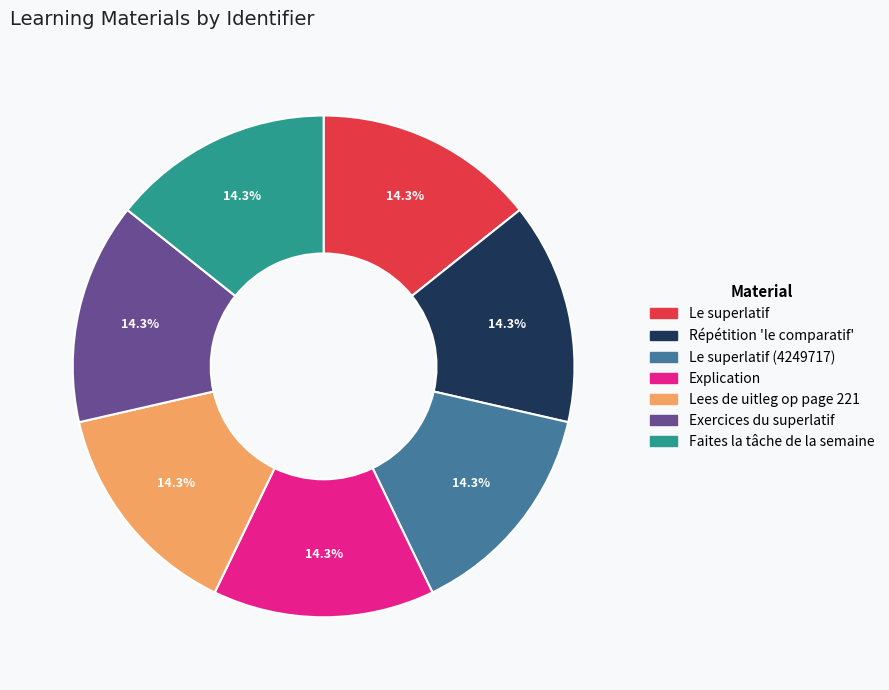

Is there any slice that represents more than half of the pie?

No